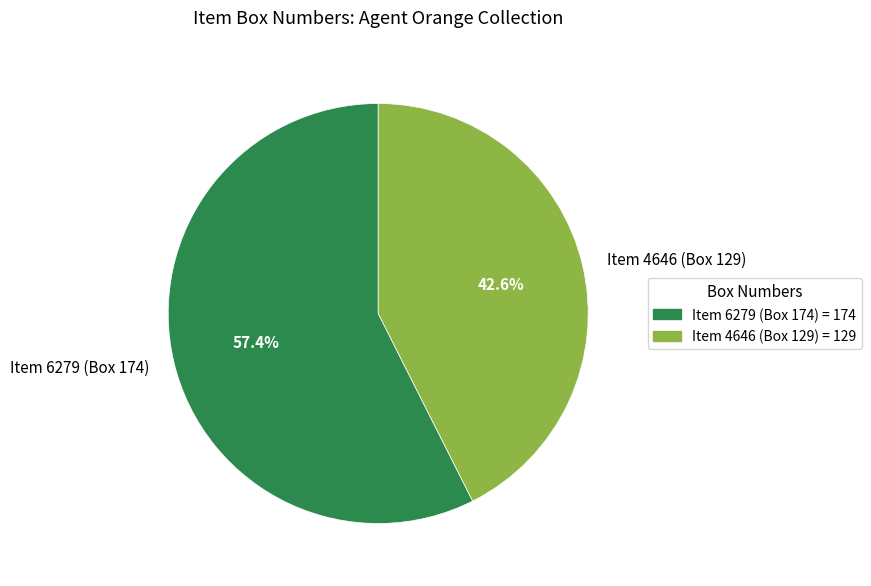

The Item 6279 (Box 174) slice represents 51% of the pie. True or false?

False